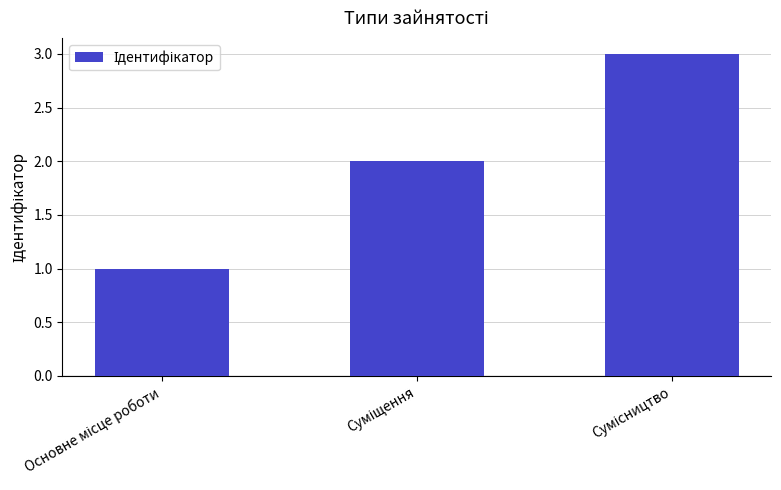

Count the values in the range 1 to 3.

3